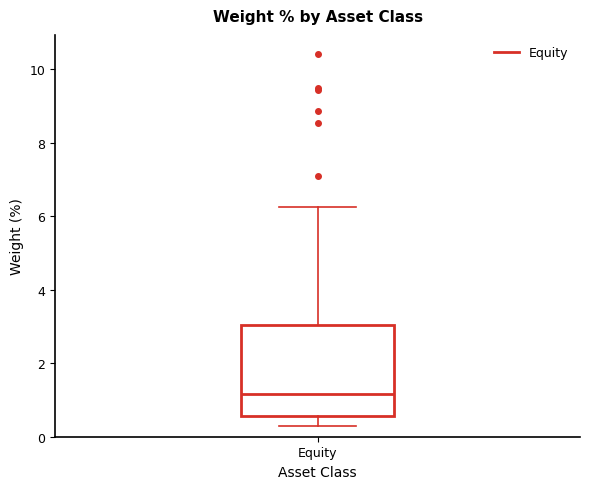

Transcribe this box plot: give where the median line is, the range the box spans, and where the two whiskers end, as read against the y-axis. The values are not printed on the chart, so give them approximately, as read against the axis.

median 1.2, box 0.6 to 3.0, whiskers 0.2 to 6.2